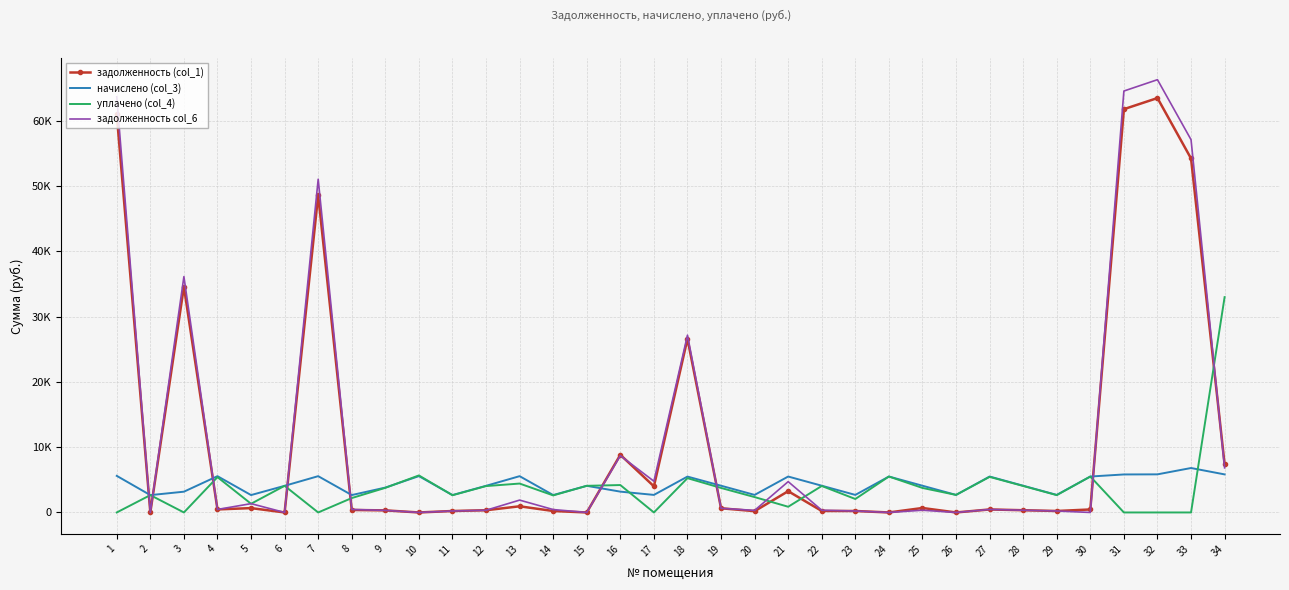

What are all the series names shown in the legend?

задолженность (col_1), начислено (col_3), уплачено (col_4), задолженность col_6